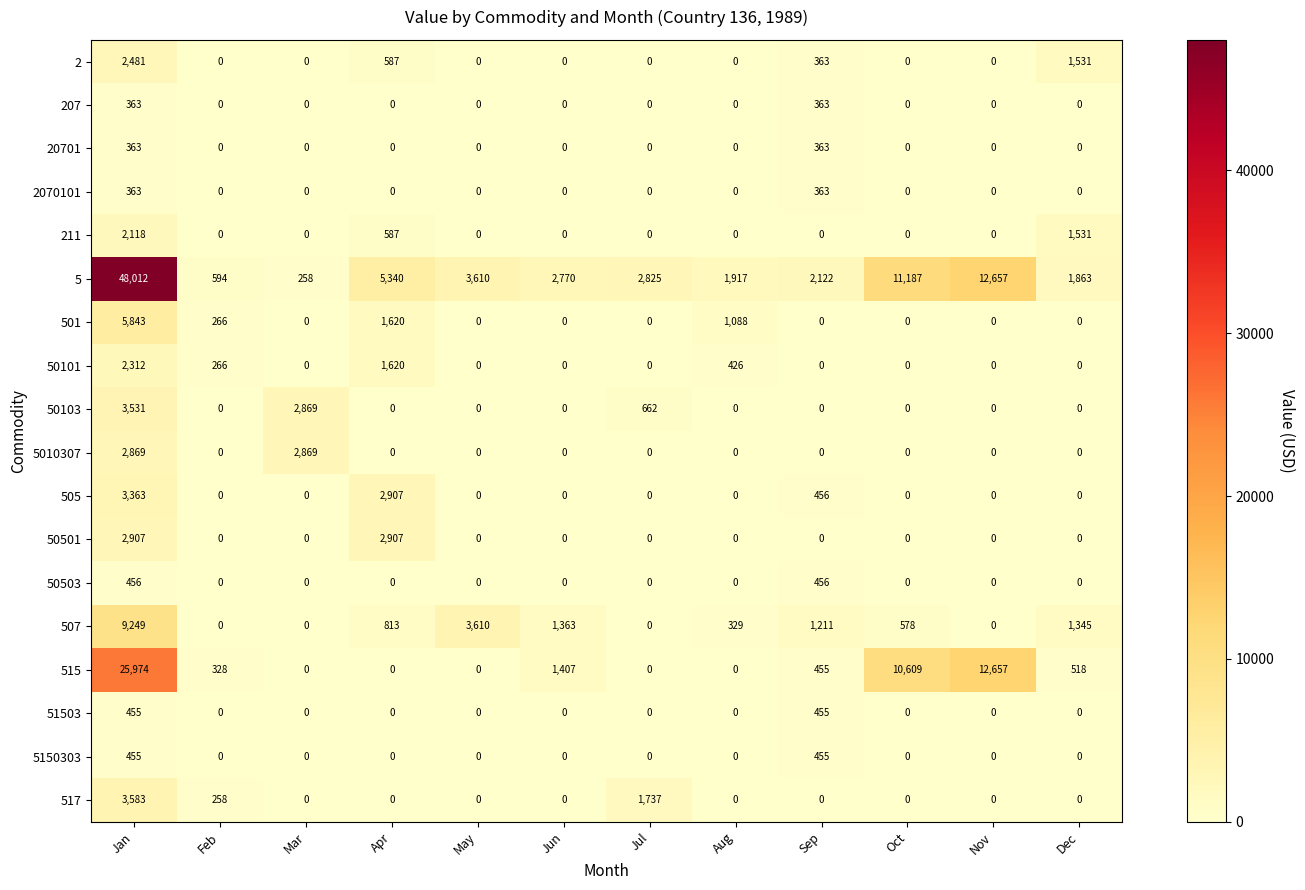

Is it true that 515 equals 0 at Aug?

True